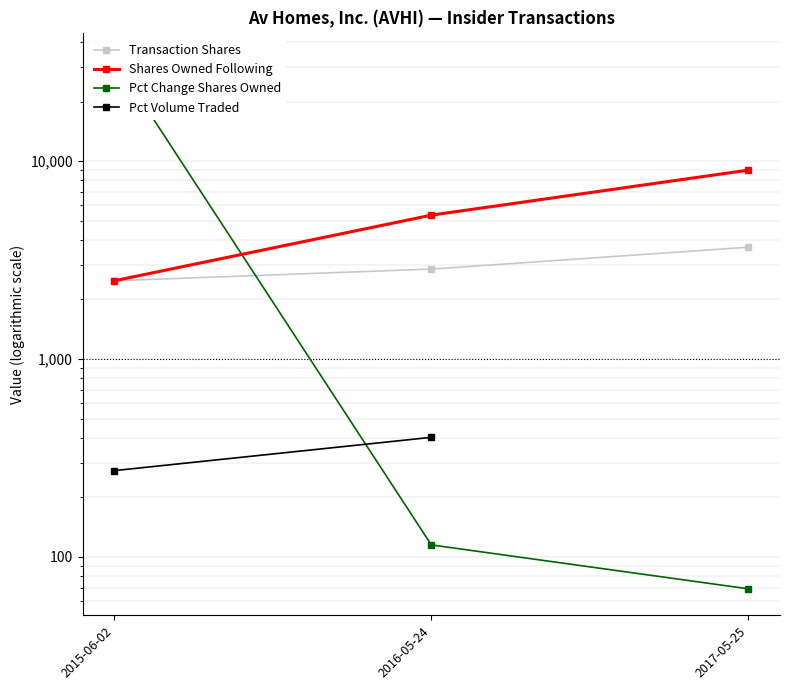

What are all the series names shown in the legend?

Transaction Shares, Shares Owned Following, Pct Change Shares Owned, Pct Volume Traded